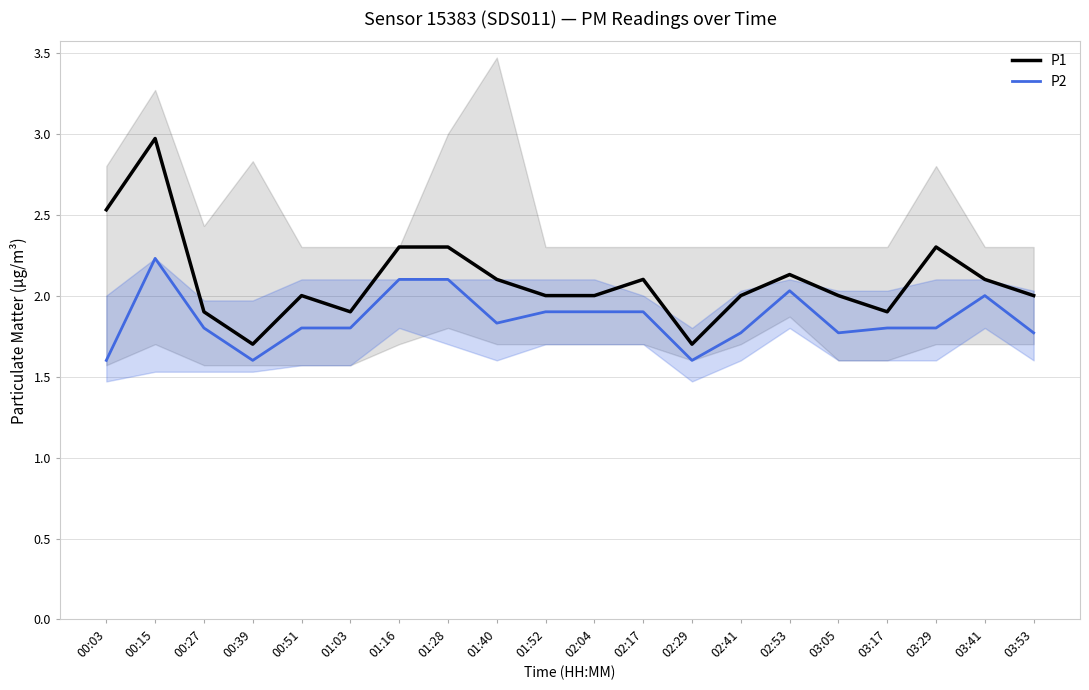

Between 01:52 and 01:28, which is larger?

01:28